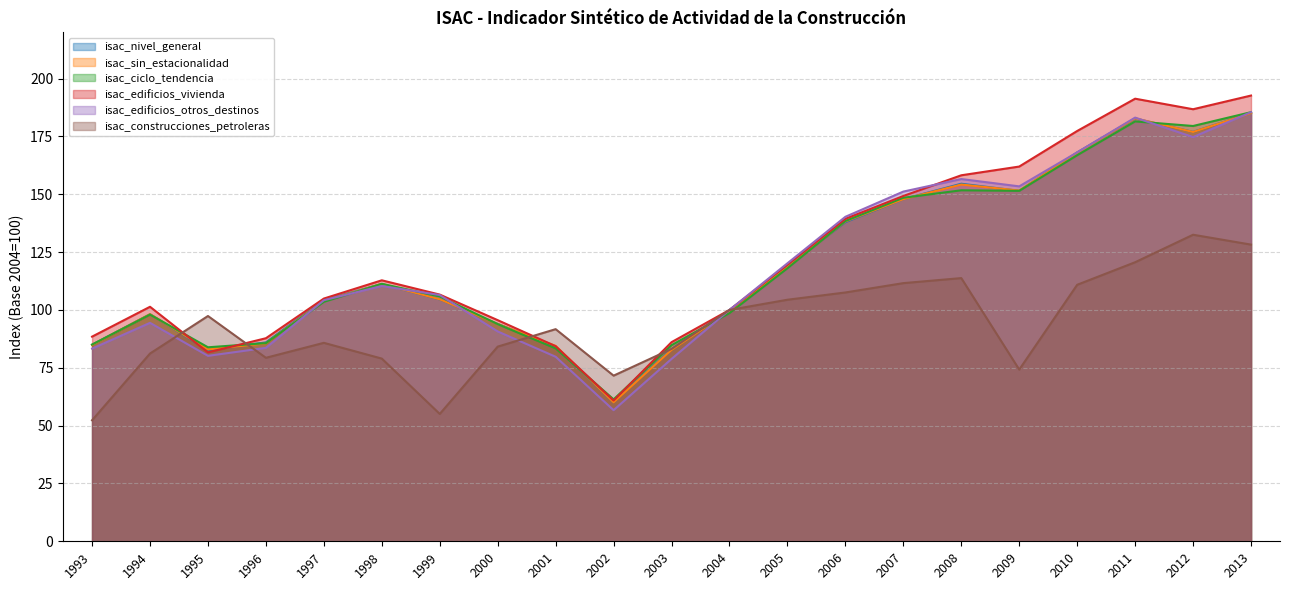

The isac_nivel_general series shows 151.5 at 2009. True or false?

True